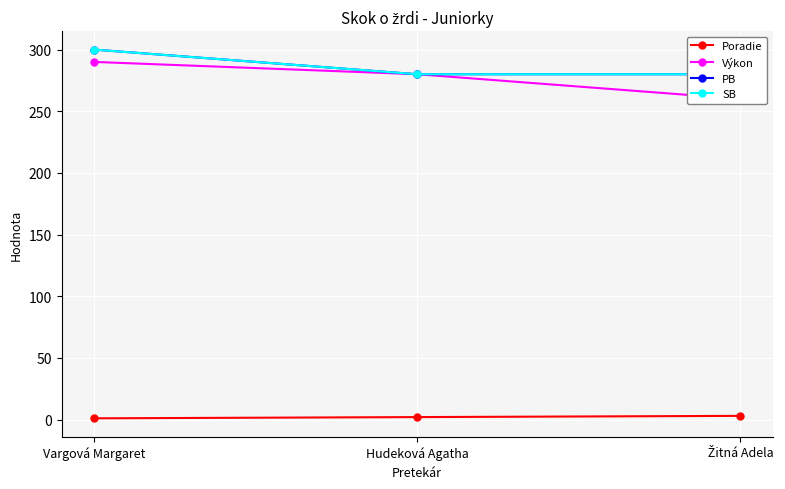

What is the maximum value for Výkon?

290